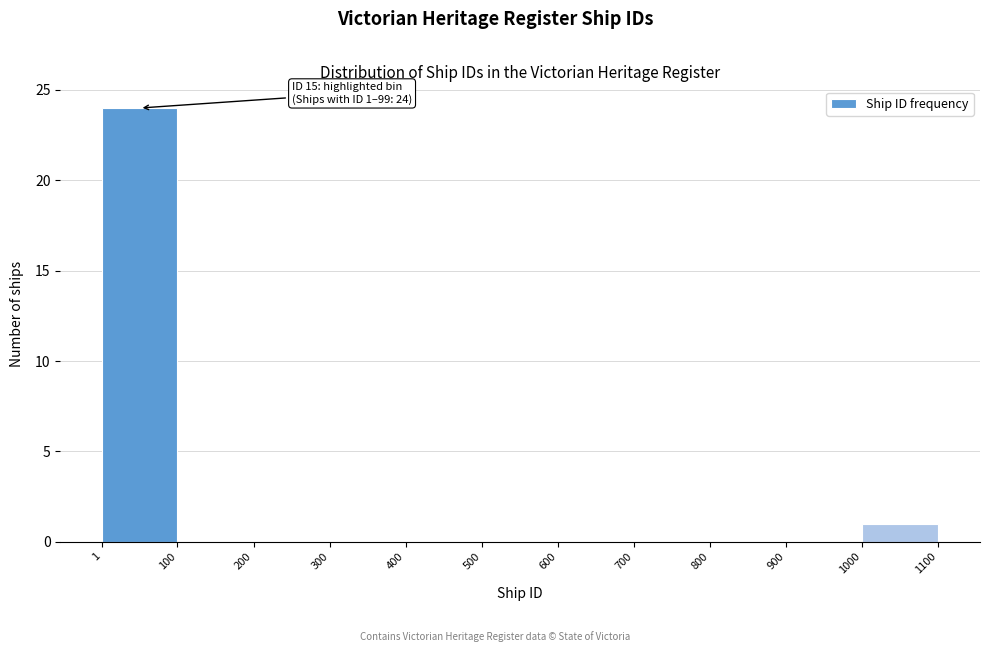

Which range on the x-axis has the tallest bar?

1 to 100